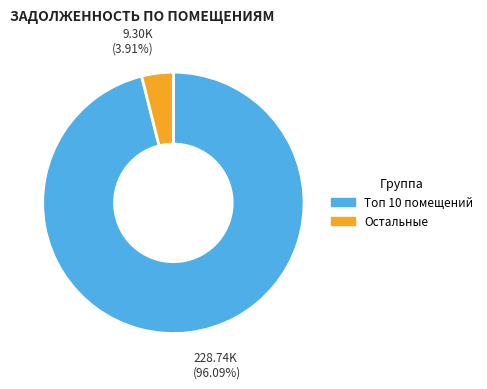

Is Топ 10 помещений the majority of the pie?

Yes